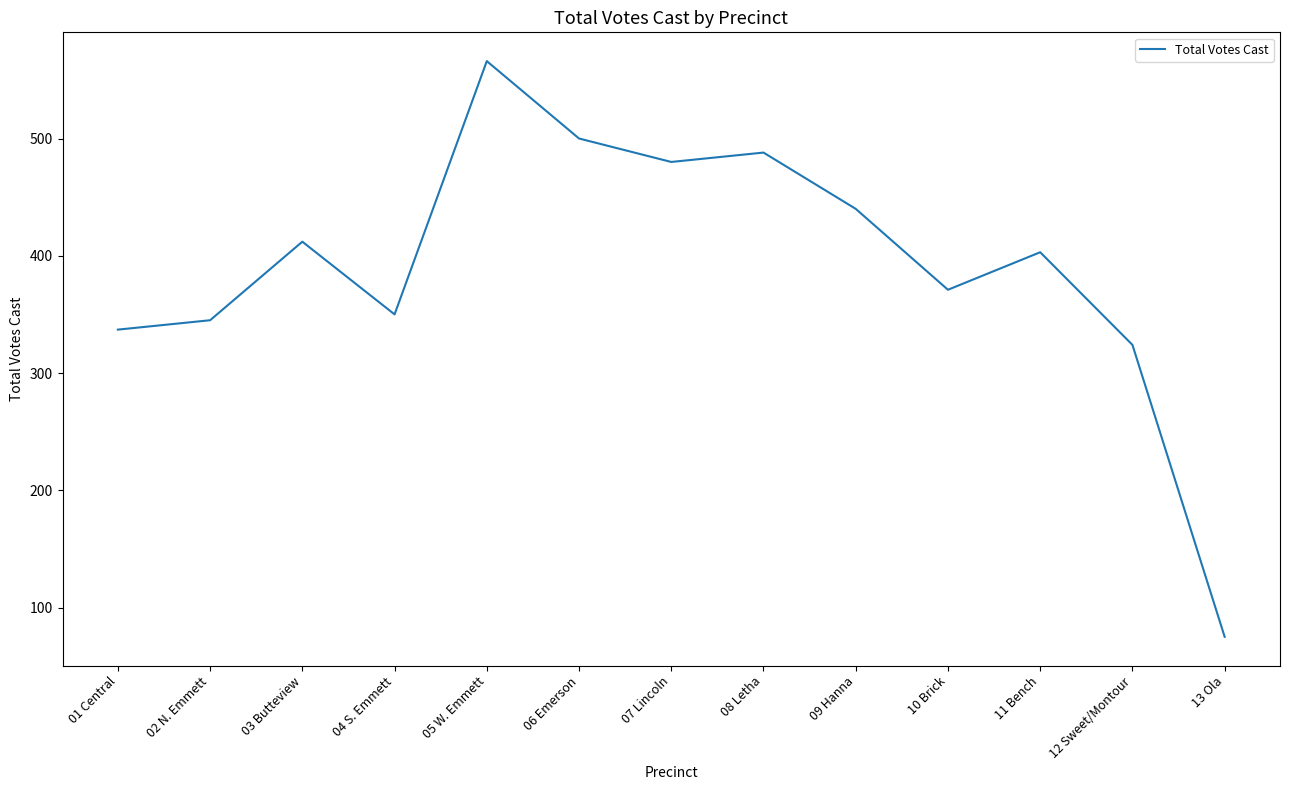

Rank the categories by value from lowest to highest.

13 Ola, 12 Sweet/Montour, 01 Central, 02 N. Emmett, 04 S. Emmett, 10 Brick, 11 Bench, 03 Butteview, 09 Hanna, 07 Lincoln, 08 Letha, 06 Emerson, 05 W. Emmett